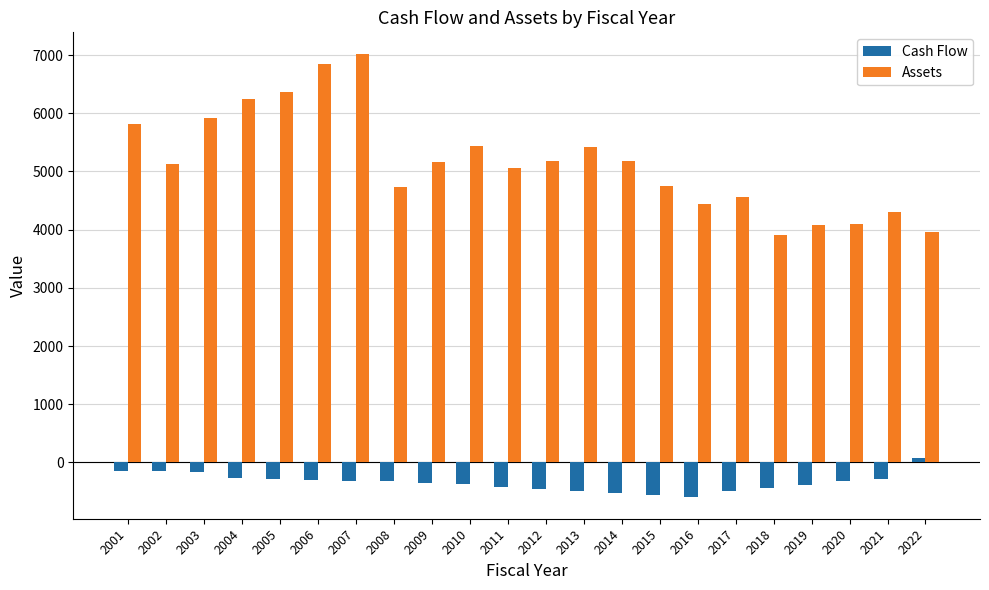

List the series in order of their overall mean, lowest first.

Cash Flow, Assets